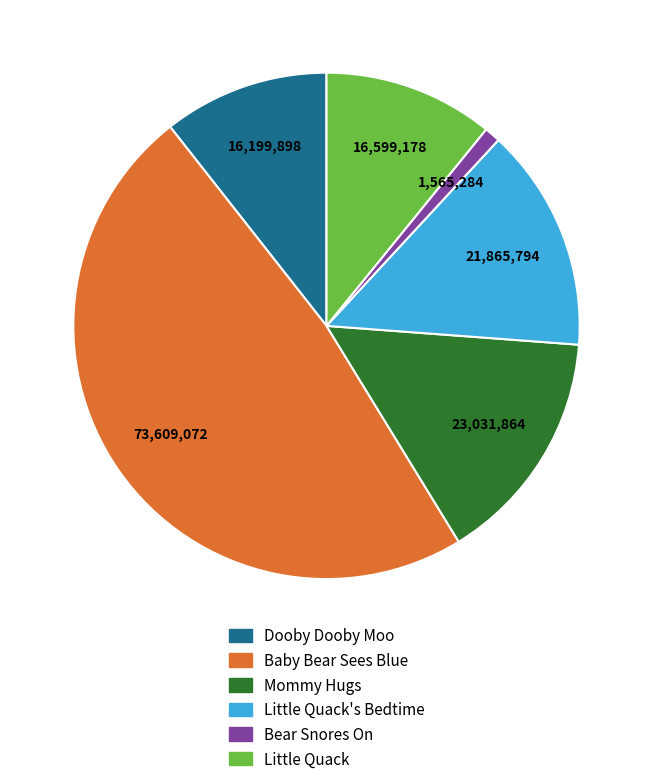

Is there any slice that represents more than half of the pie?

No